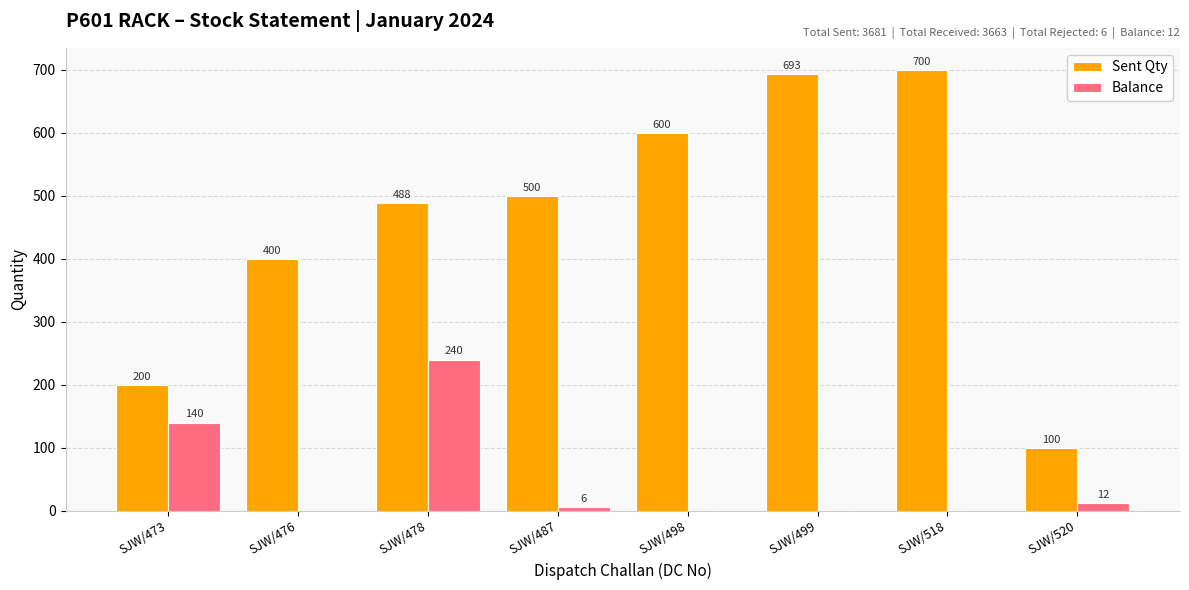

What is the sum of the Balance values at SJW/473 and SJW/487?

146